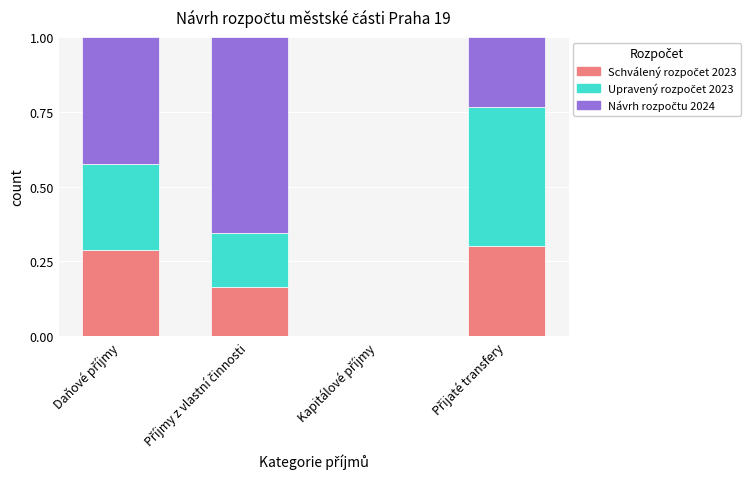

Is it true that Návrh rozpočtu 2024 equals 0.9 at Příjmy z vlastní činnosti?

False